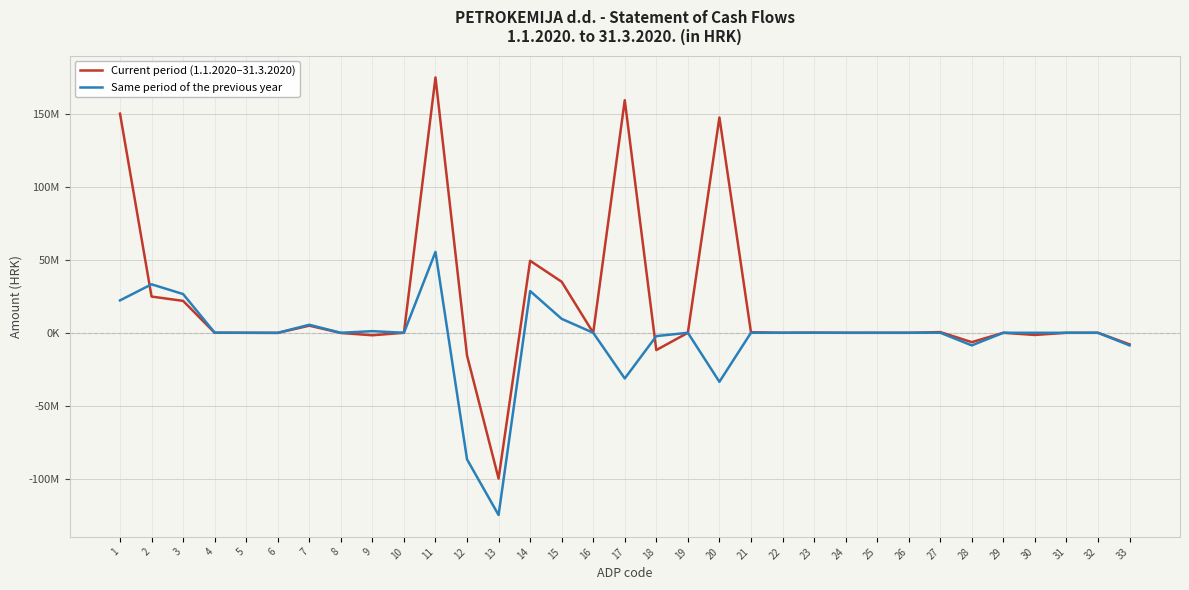

Which series has the widest spread of values?

Current period (1.1.2020–31.3.2020)